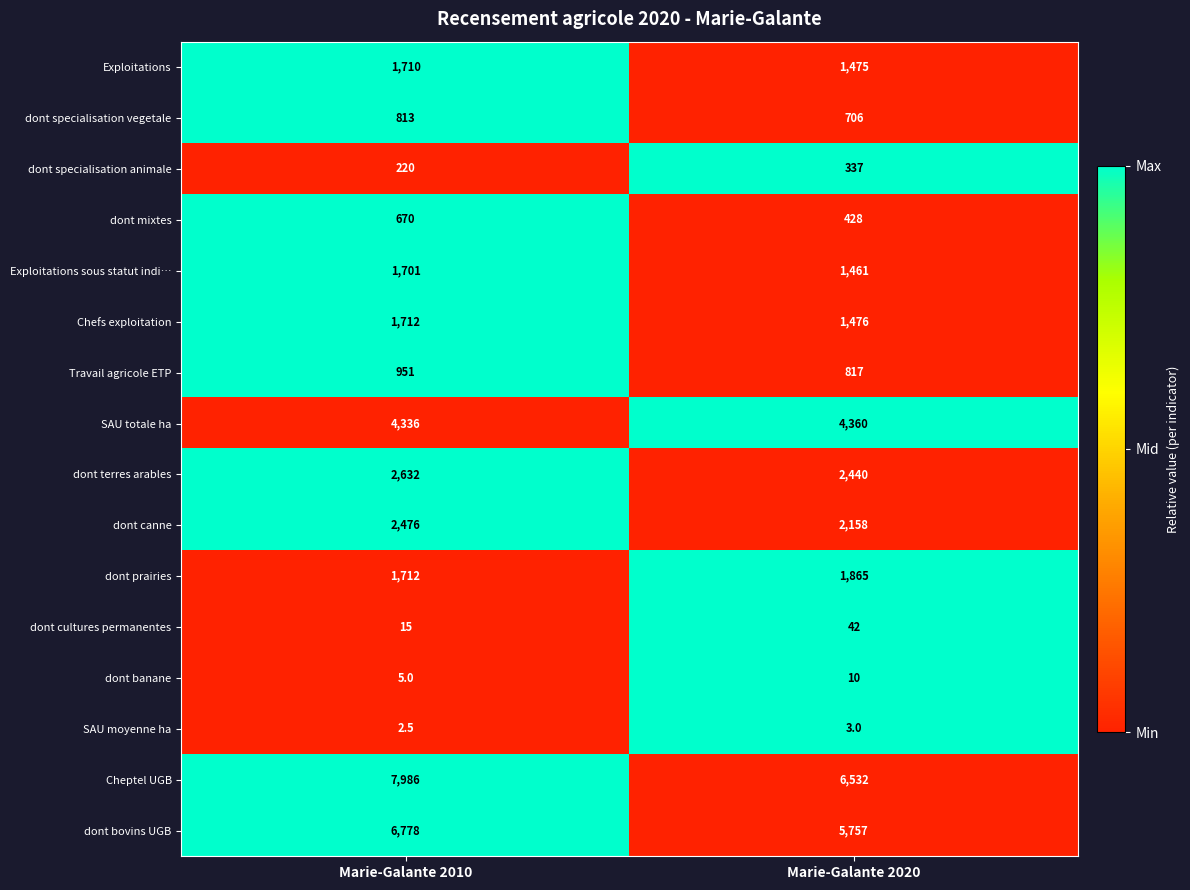

Which series has the largest total across all categories?

Cheptel UGB